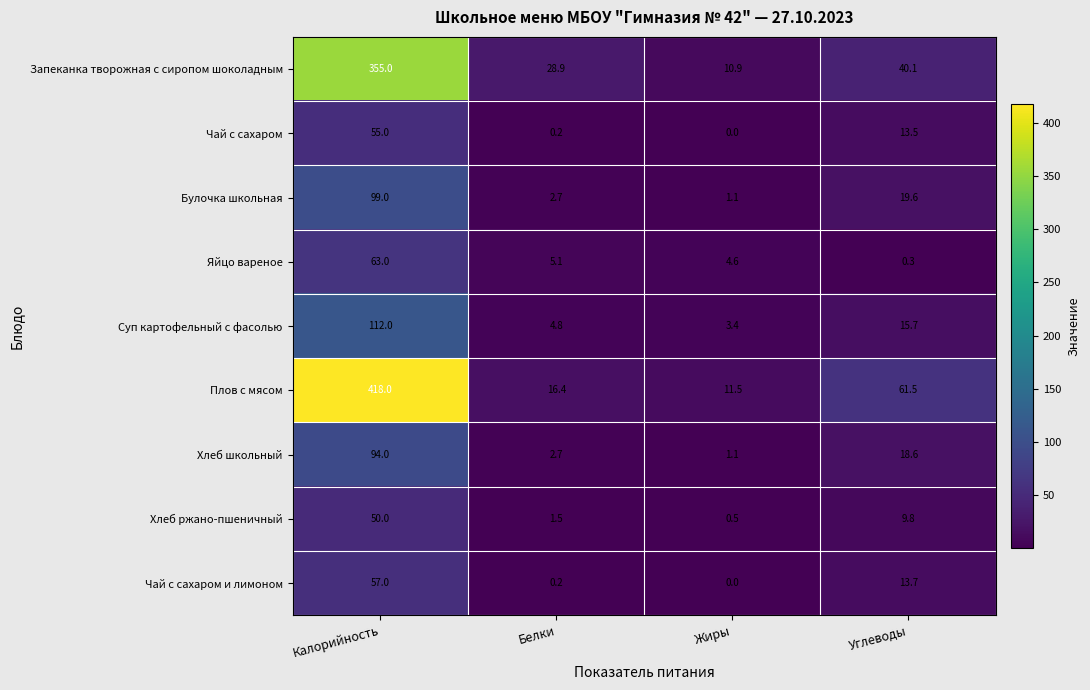

Which series has the widest spread of values?

Плов с мясом